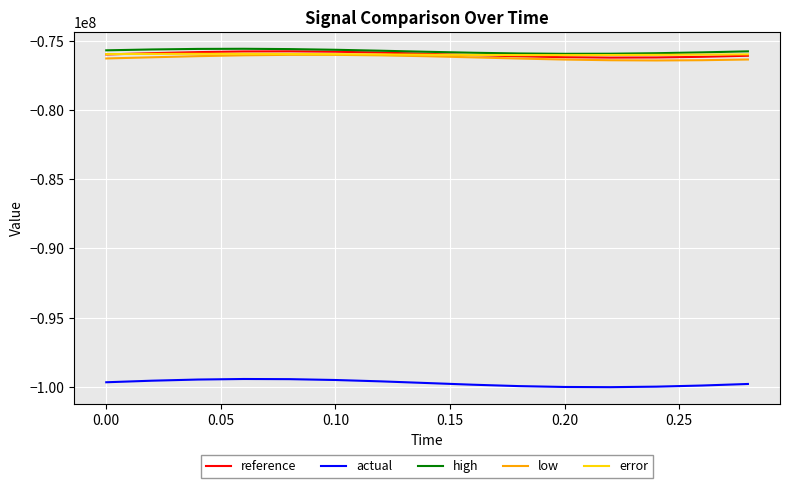

How many lines are shown in the chart?

5